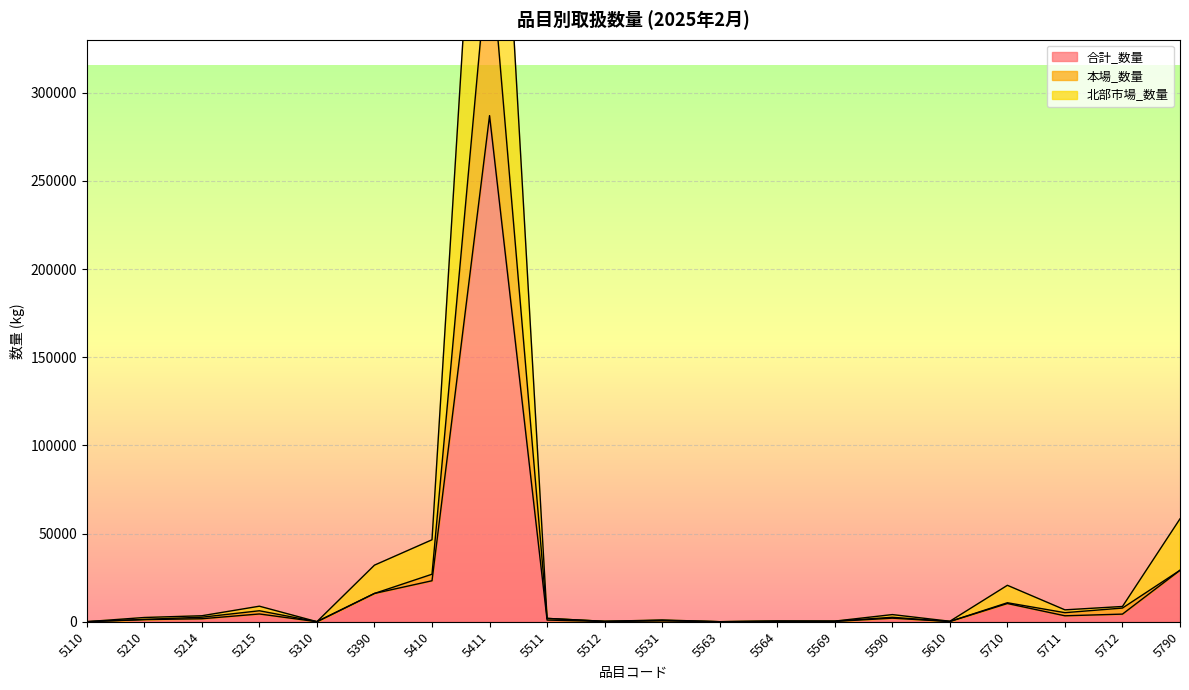

Which series changed the most between 5214 and 5511?

北部市場_数量